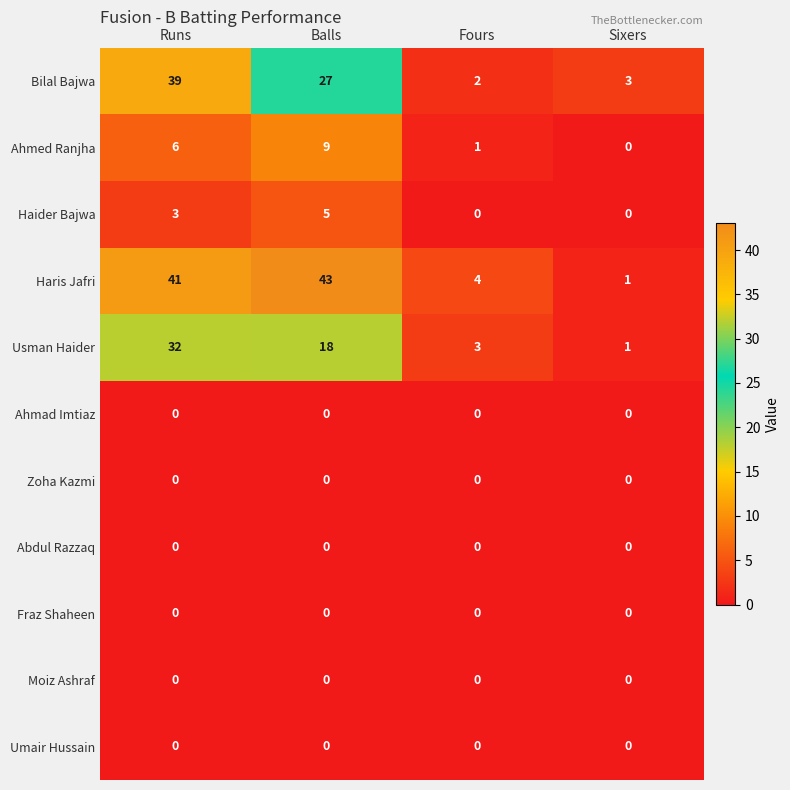

True or false: Abdul Razzaq has a value of 0 at Sixers.

True